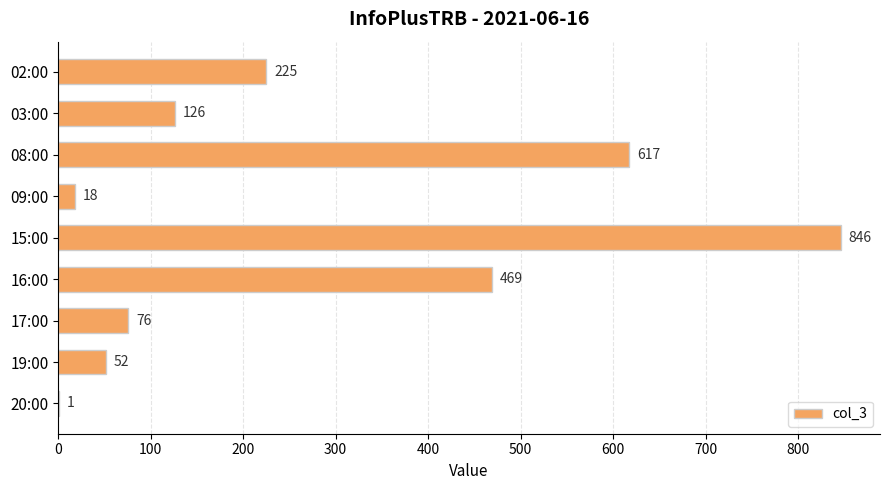

What is the maximum value shown in the chart?

846